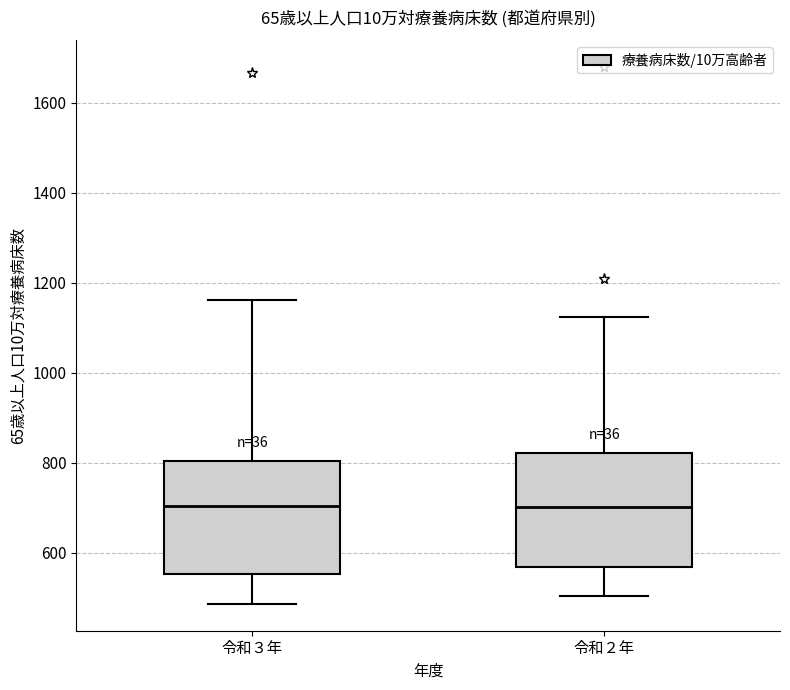

Where does the upper whisker of the box for 令和２年 end on the y-axis? The values are not printed on the chart, so give them approximately, as read against the axis.

1120